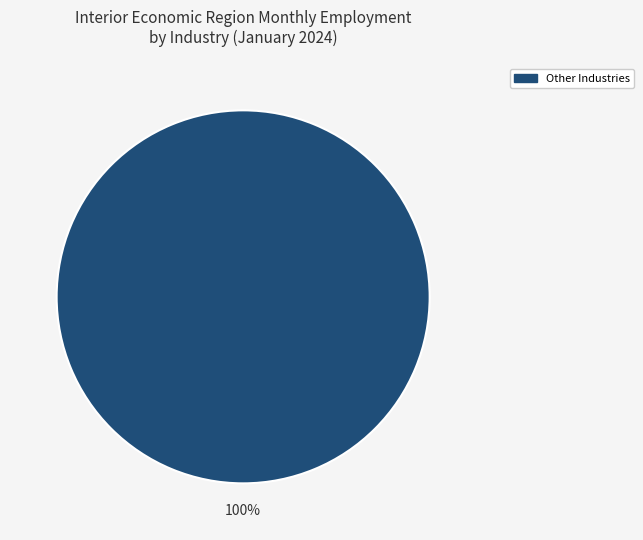

Rank the categories by value from highest to lowest.

Other Industries